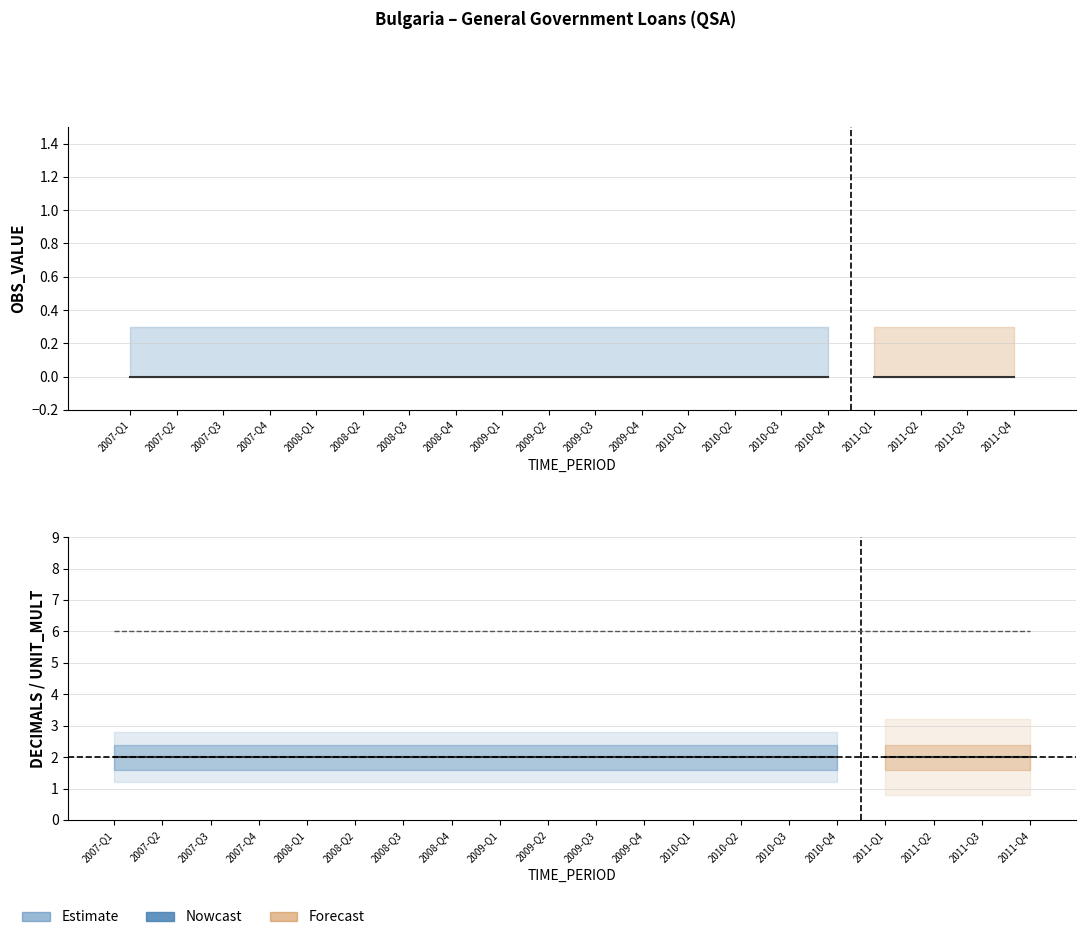

How many data points does each series have?

20